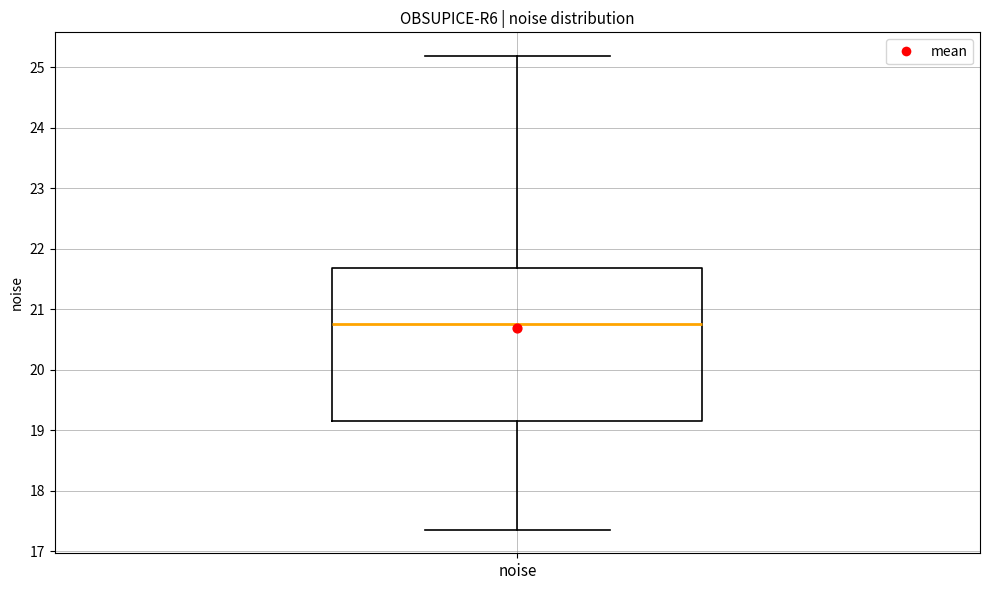

Transcribe this box plot: give where the median line is, the range the box spans, and where the two whiskers end, as read against the y-axis. The values are not printed on the chart, so give them approximately, as read against the axis.

median 20.8, box 19.2 to 21.7, whiskers 17.4 to 25.2